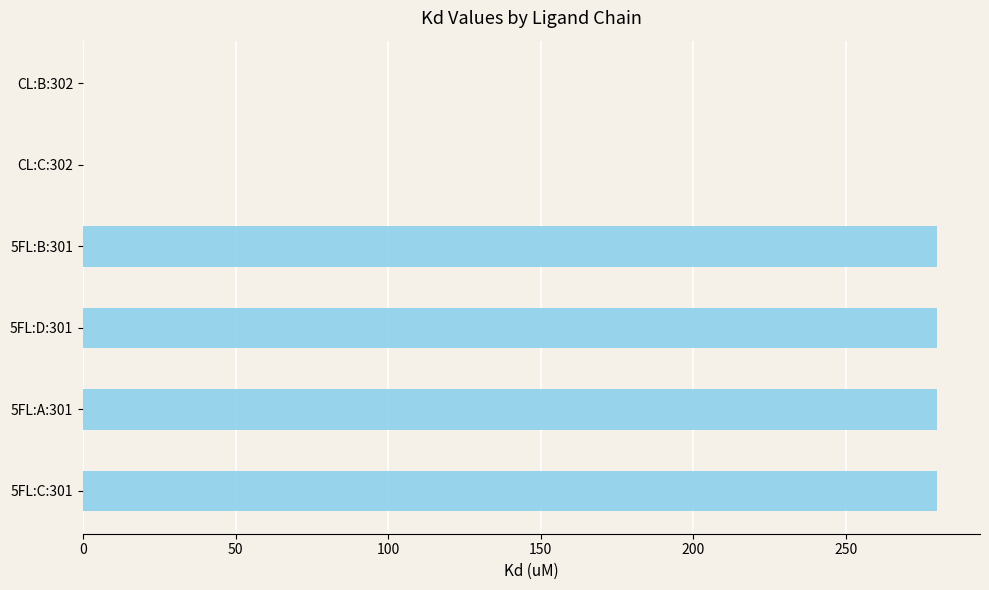

The chart shows a value of 153 at 5FL:B:301. True or false?

False